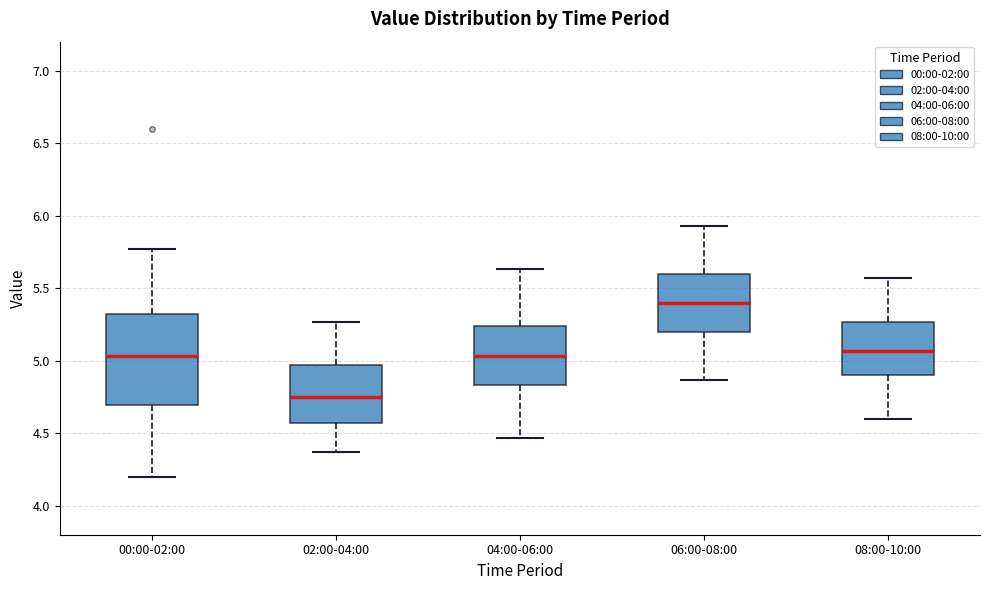

Where does the lower whisker of the box for 06:00-08:00 end on the y-axis? The values are not printed on the chart, so give them approximately, as read against the axis.

4.85